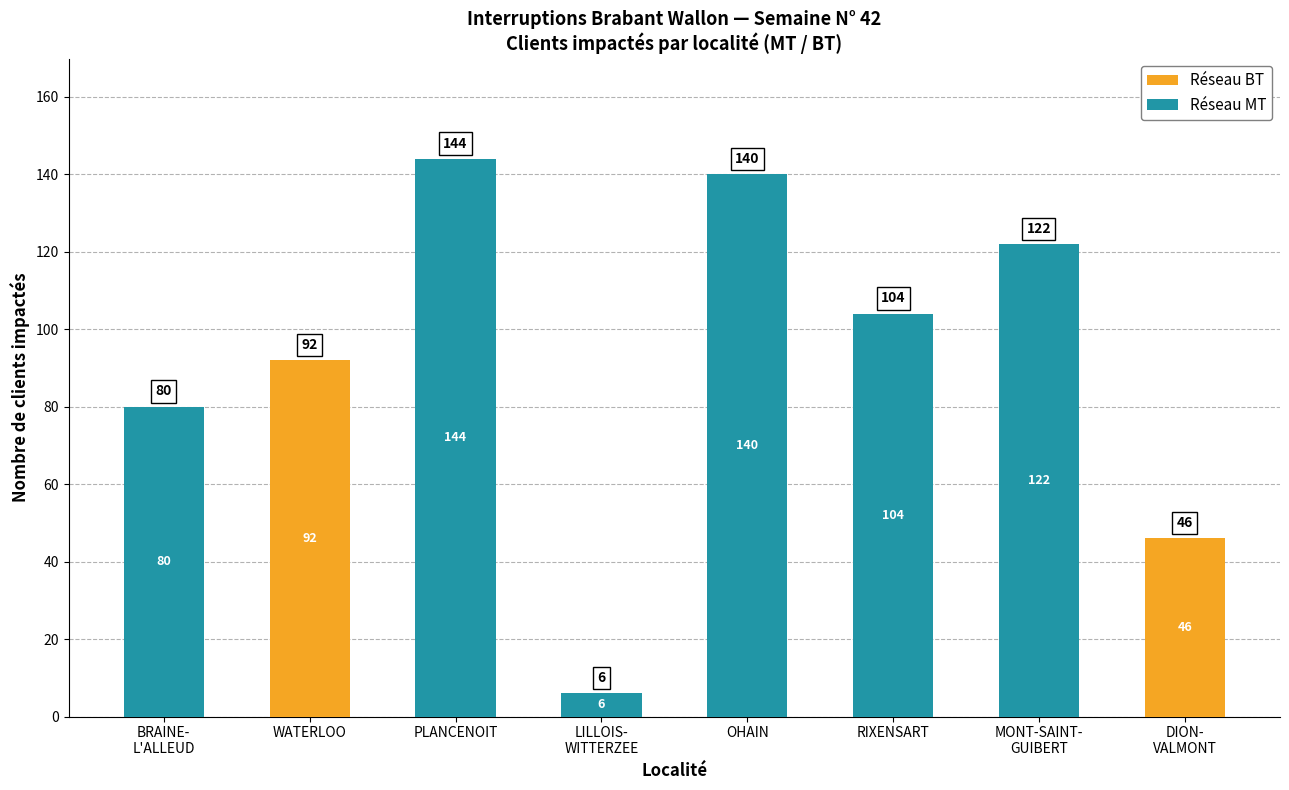

How many Réseau BT values are between 0 and 46?

7